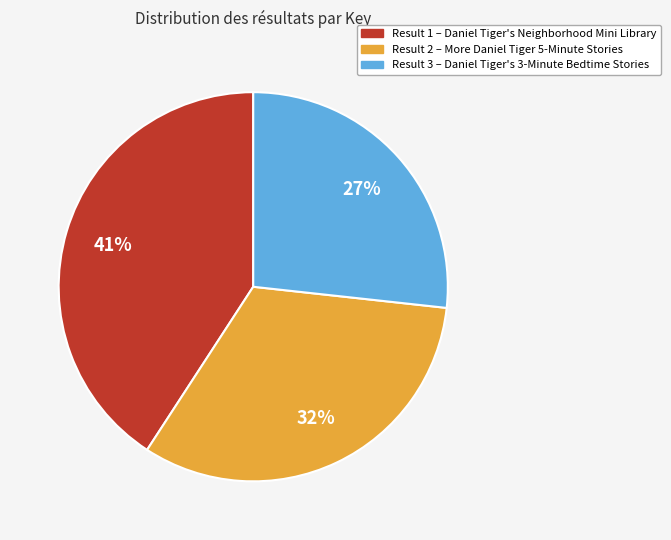

The Result 2 – More Daniel Tiger 5-Minute Stories slice represents 32% of the pie. True or false?

True